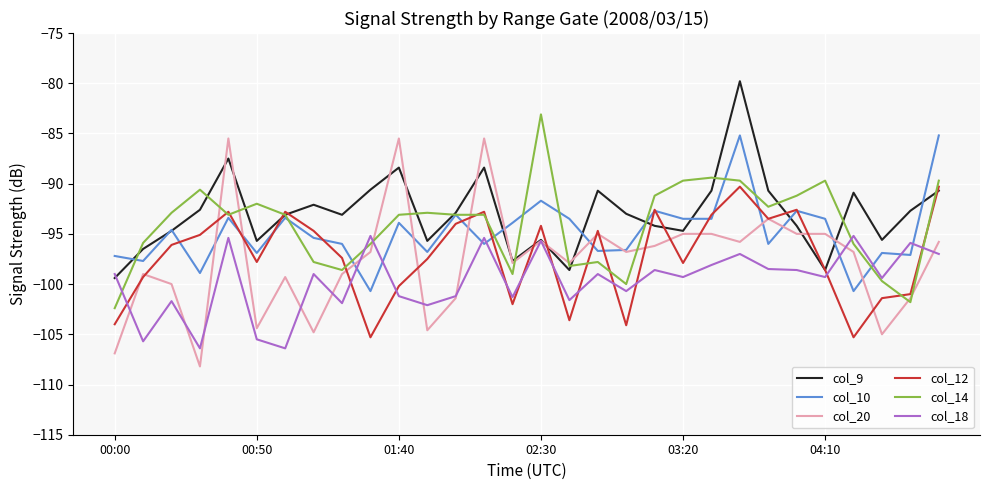

What is the minimum value for col_10?

-100.7